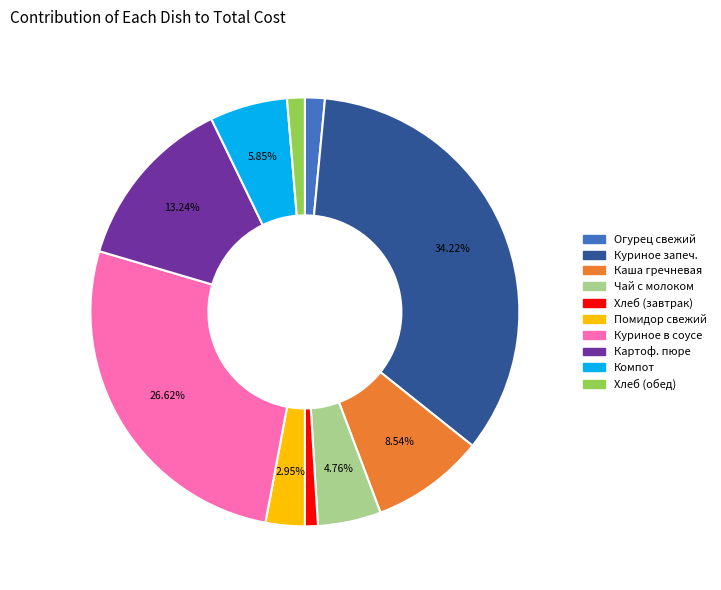

Count the number of slices in the pie.

10